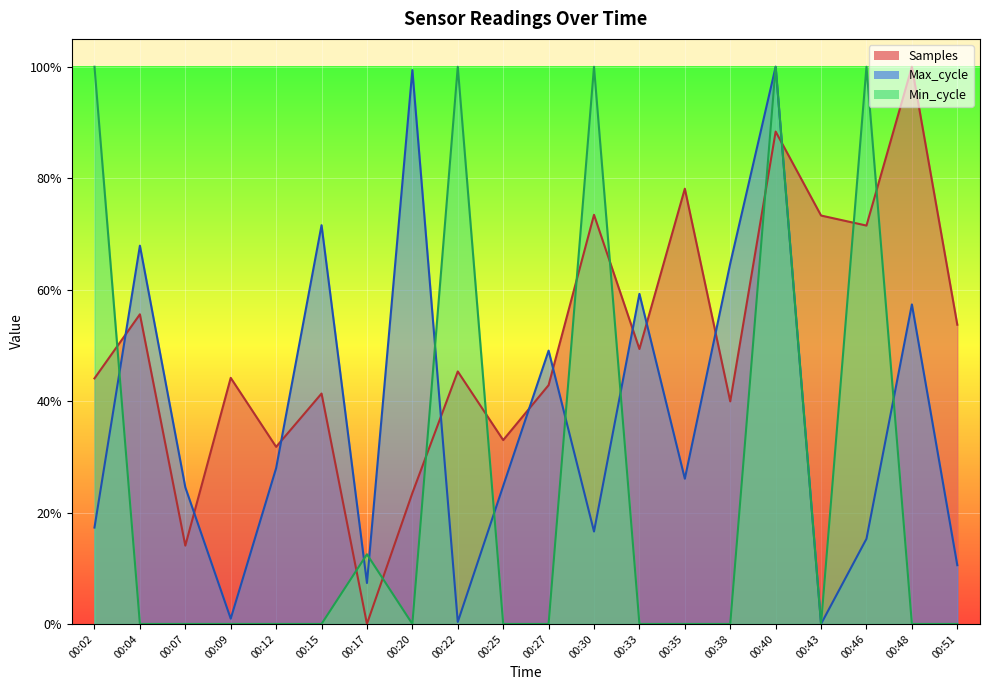

List the series in order of their overall mean, highest first.

Samples, Max_cycle, Min_cycle